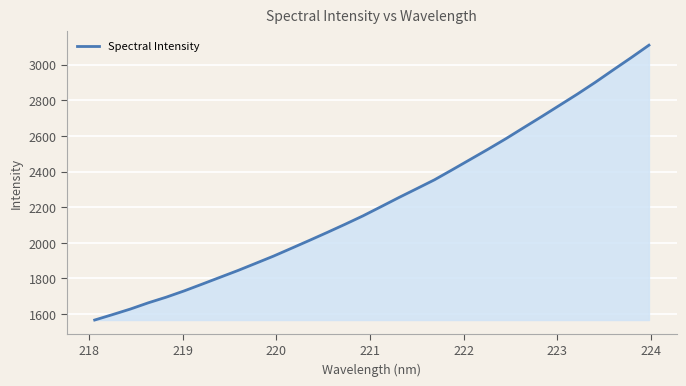

What is the minimum value shown in the chart?

1566.8